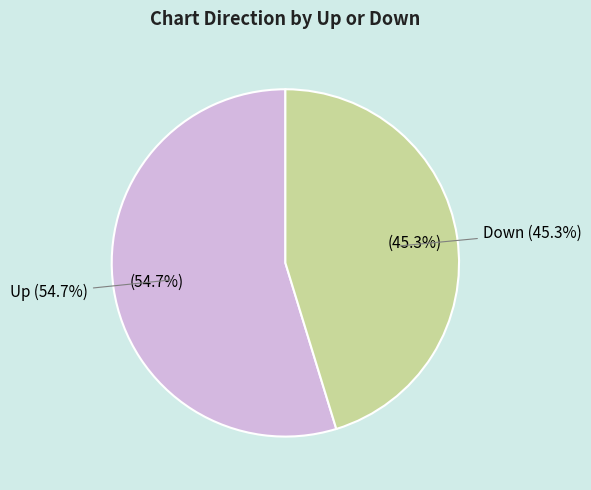

Which category has the smallest portion of the pie?

down